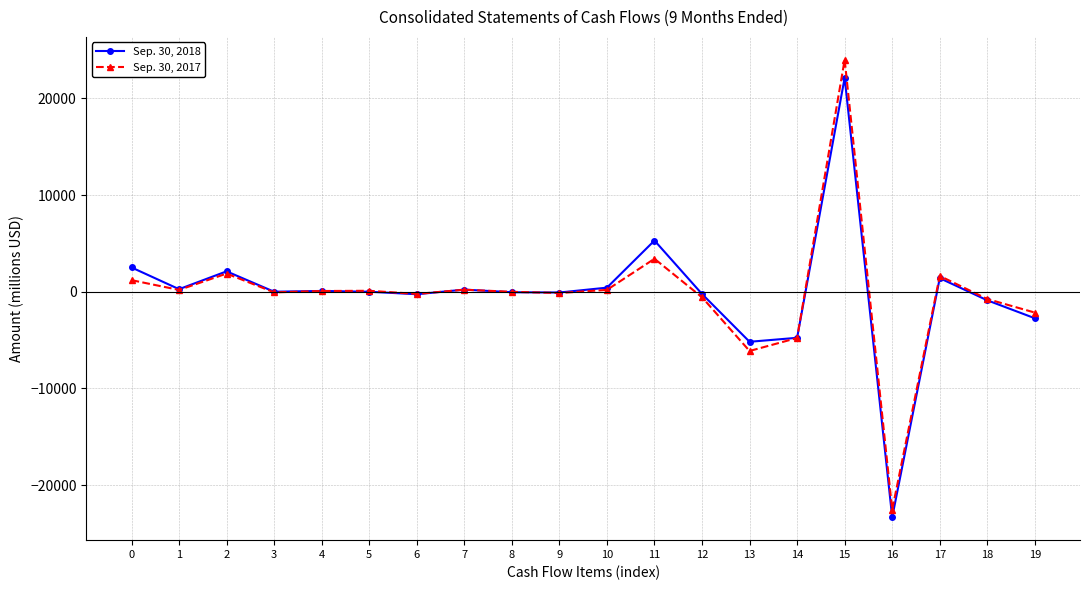

What is the sum of all Sep. 30, 2017 values?

-4486